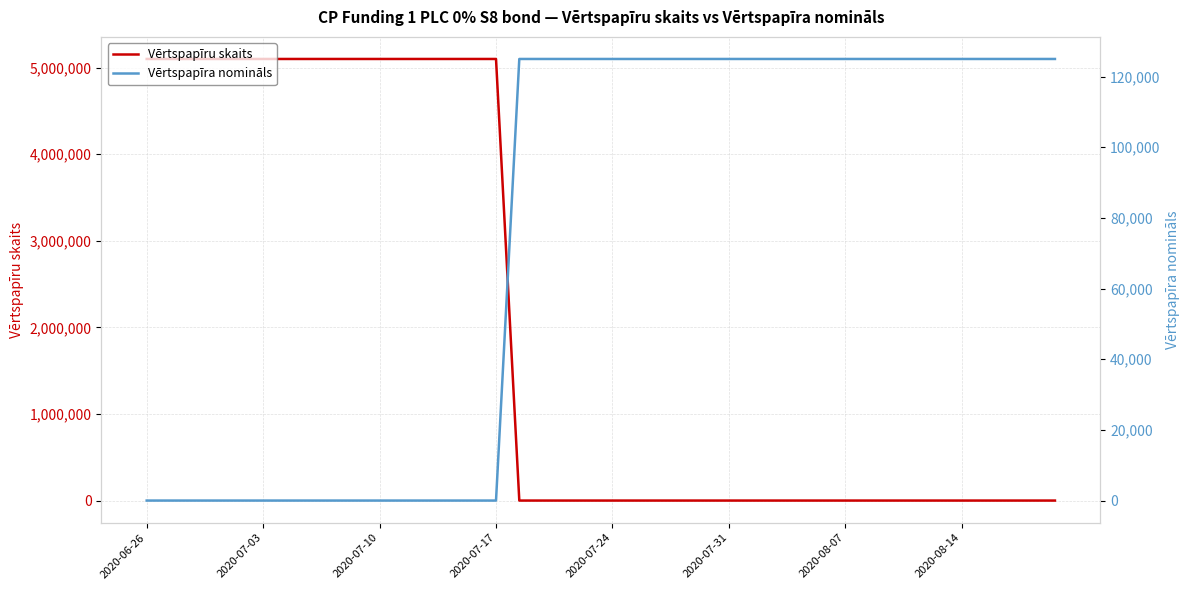

Does the chart have visible grid lines?

Yes